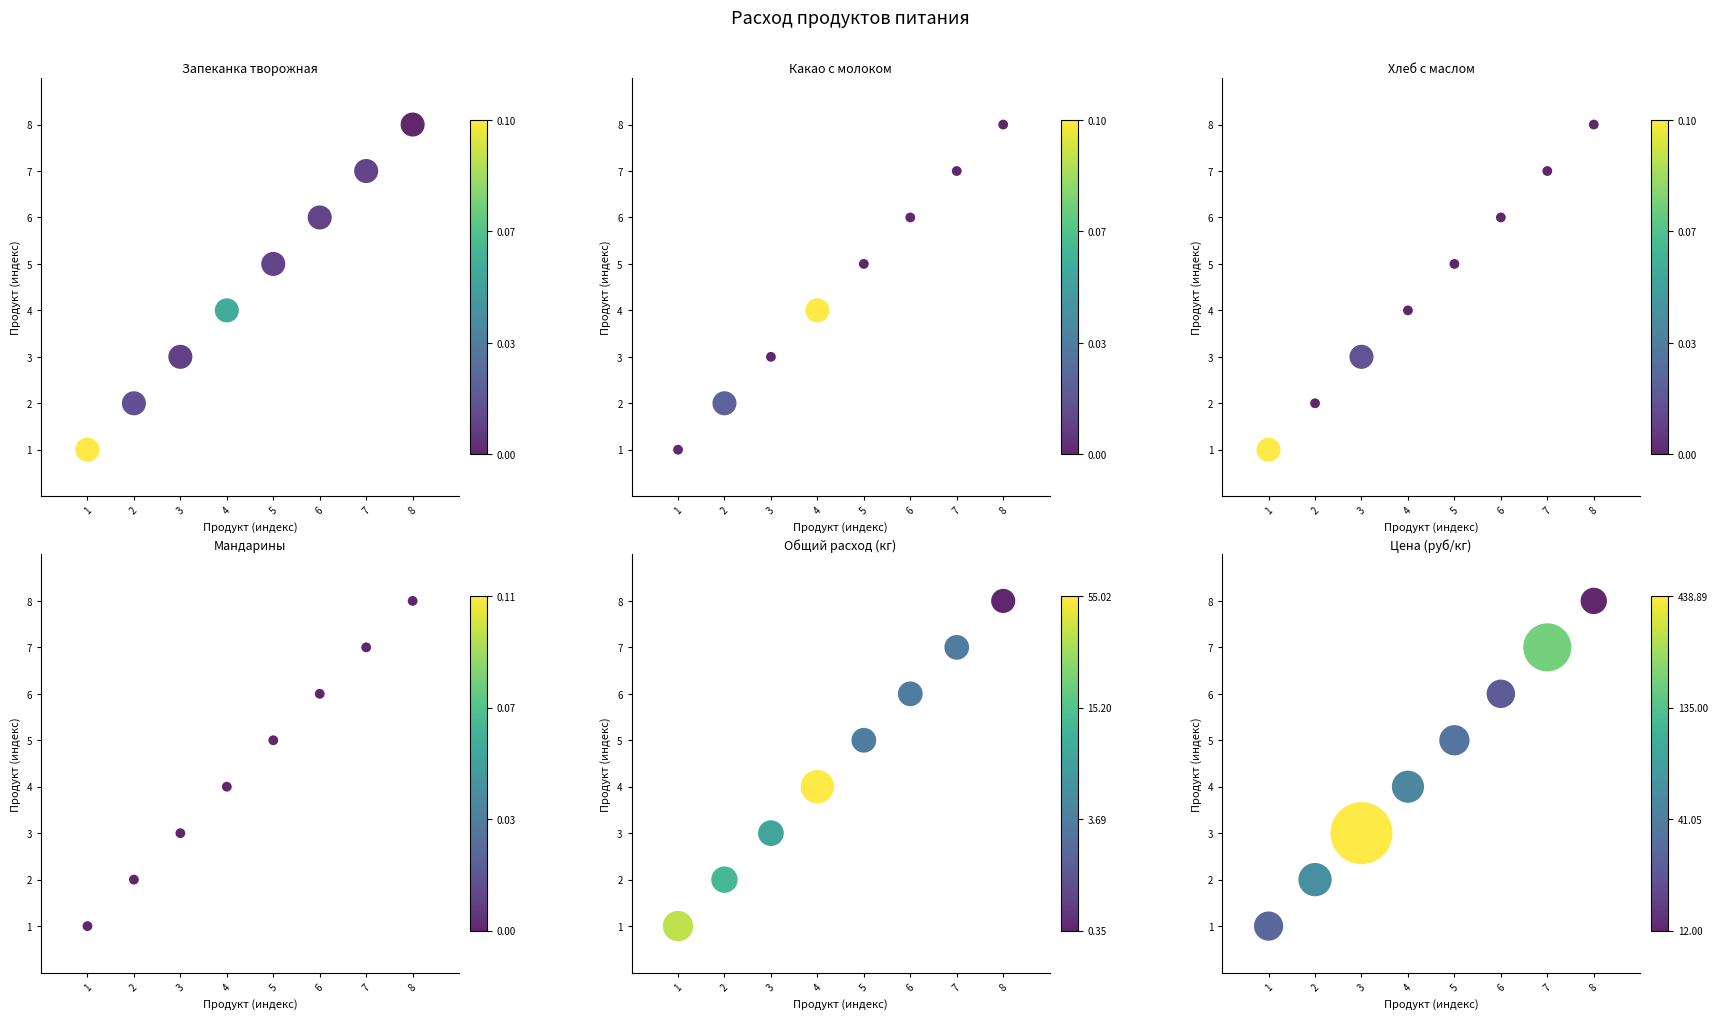

Is it true that Запеканка творожная equals 7 at 8?

True